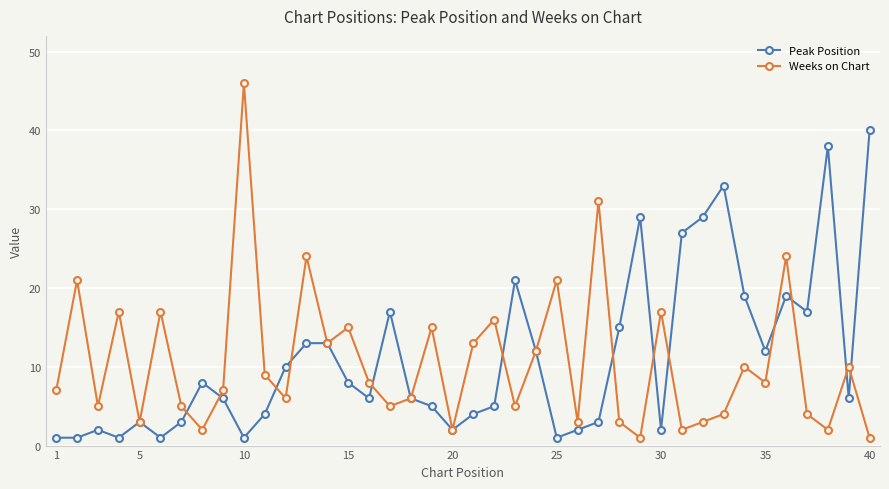

What is the minimum value for Weeks on Chart?

1